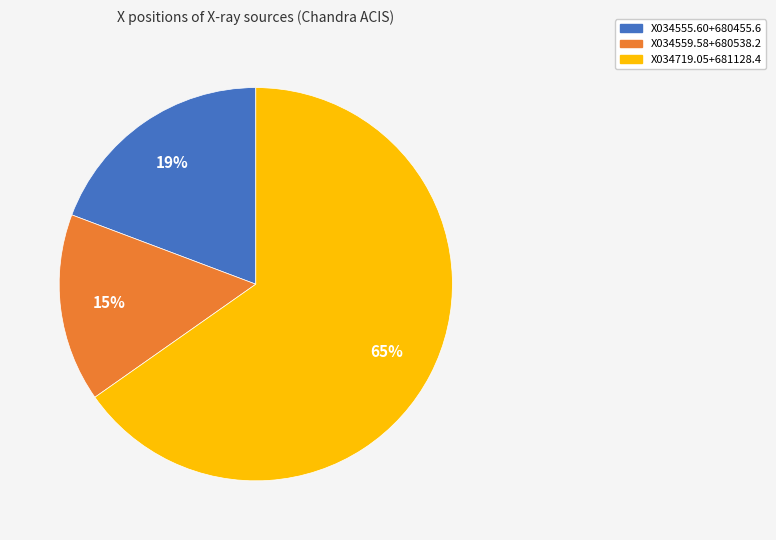

Which slice represents more than half of the pie?

X034719.05+681128.4